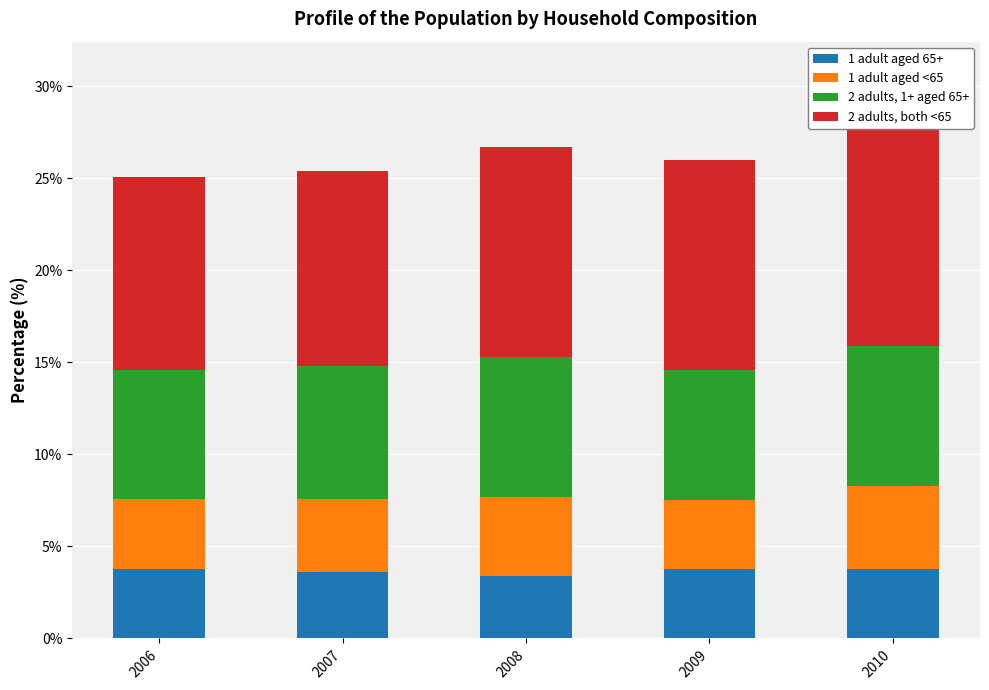

The value of 1 adult aged 65+ at 2009 is 2.3. True or false?

False